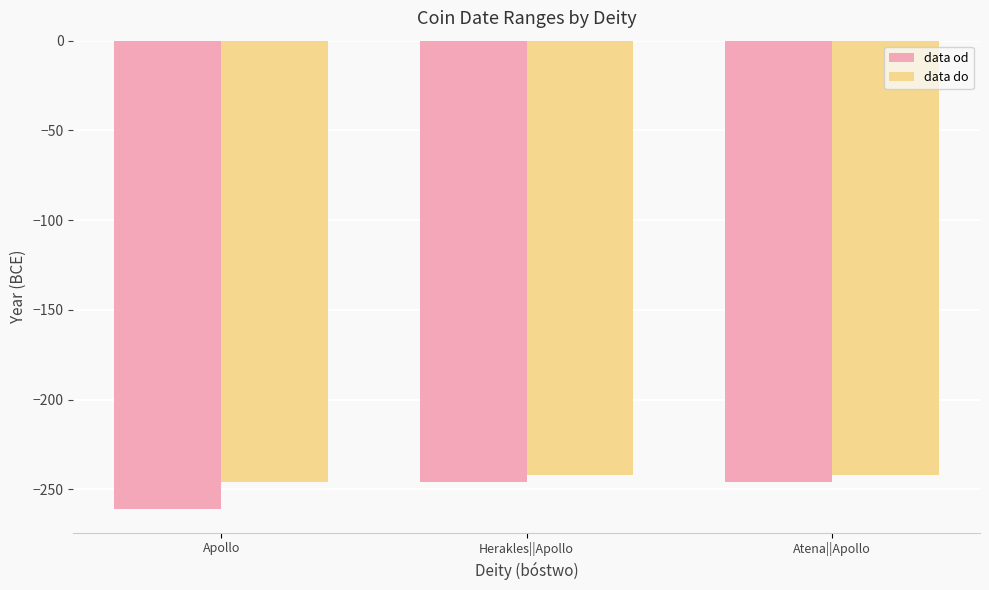

How many data od values are between -261 and -246?

3